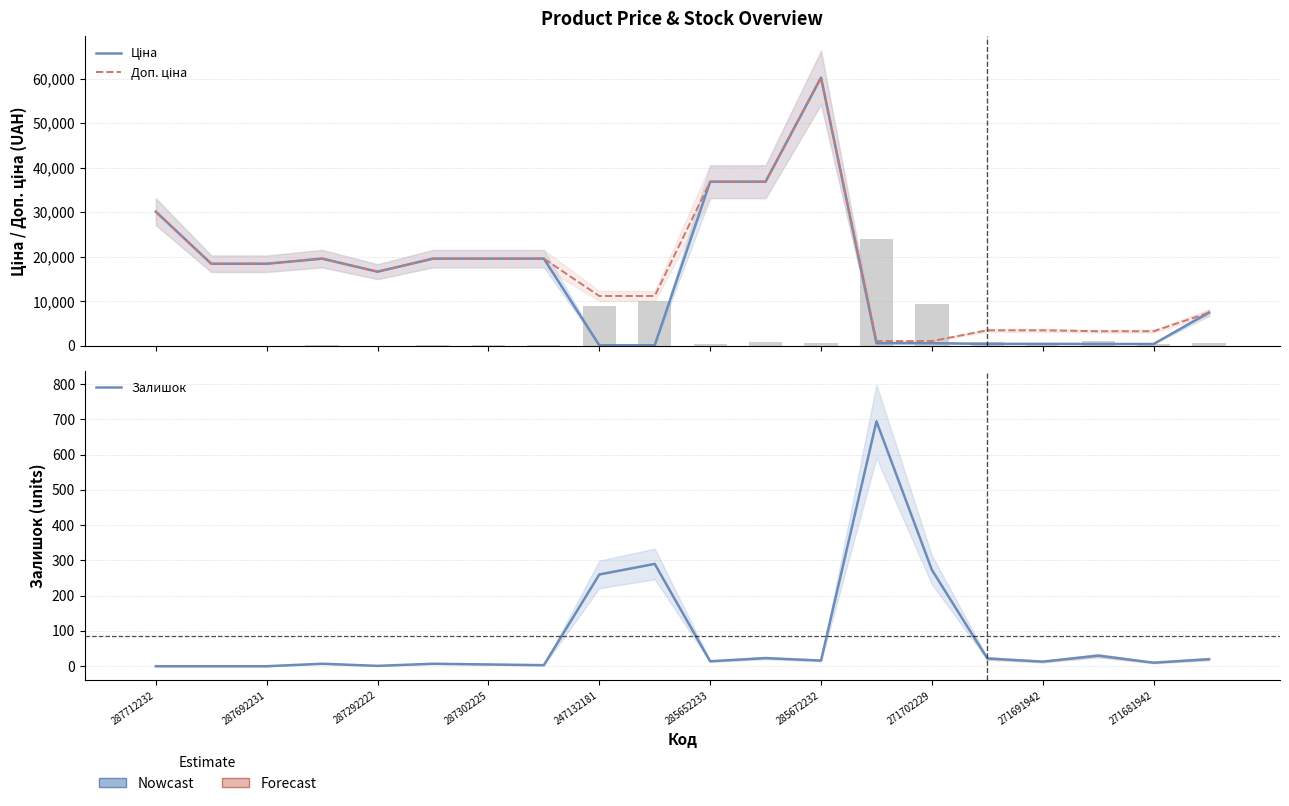

True or false: Доп. ціна has a value of 25517.3 at 285652233.

False